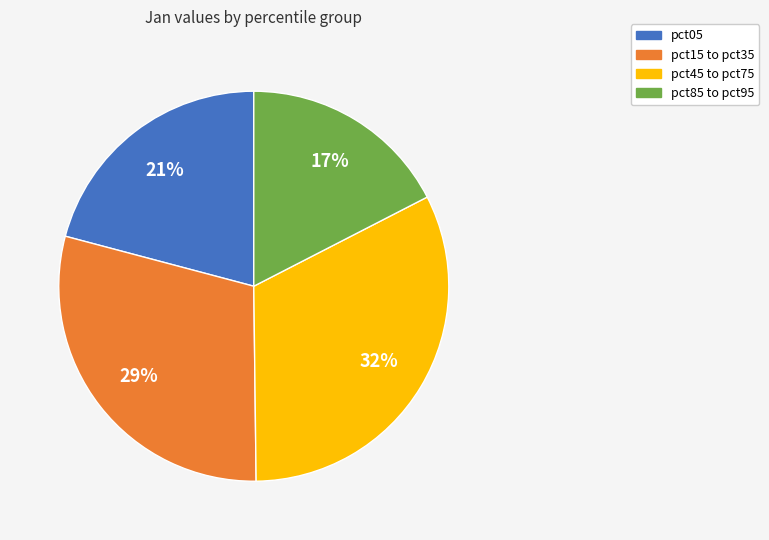

To the nearest percent, what is the difference between the largest and smallest slice percentages?

15%